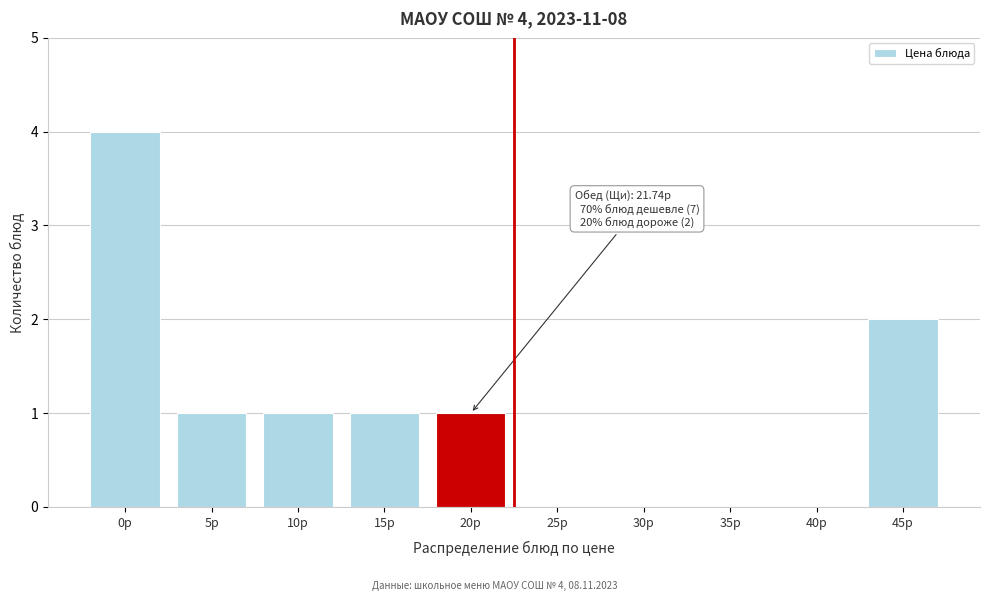

Reading left to right, list all the values displayed in this chart.

0р=4	5р=1	10р=1	15р=1	20р=1	25р=0	30р=0	35р=0	40р=0	45р=2